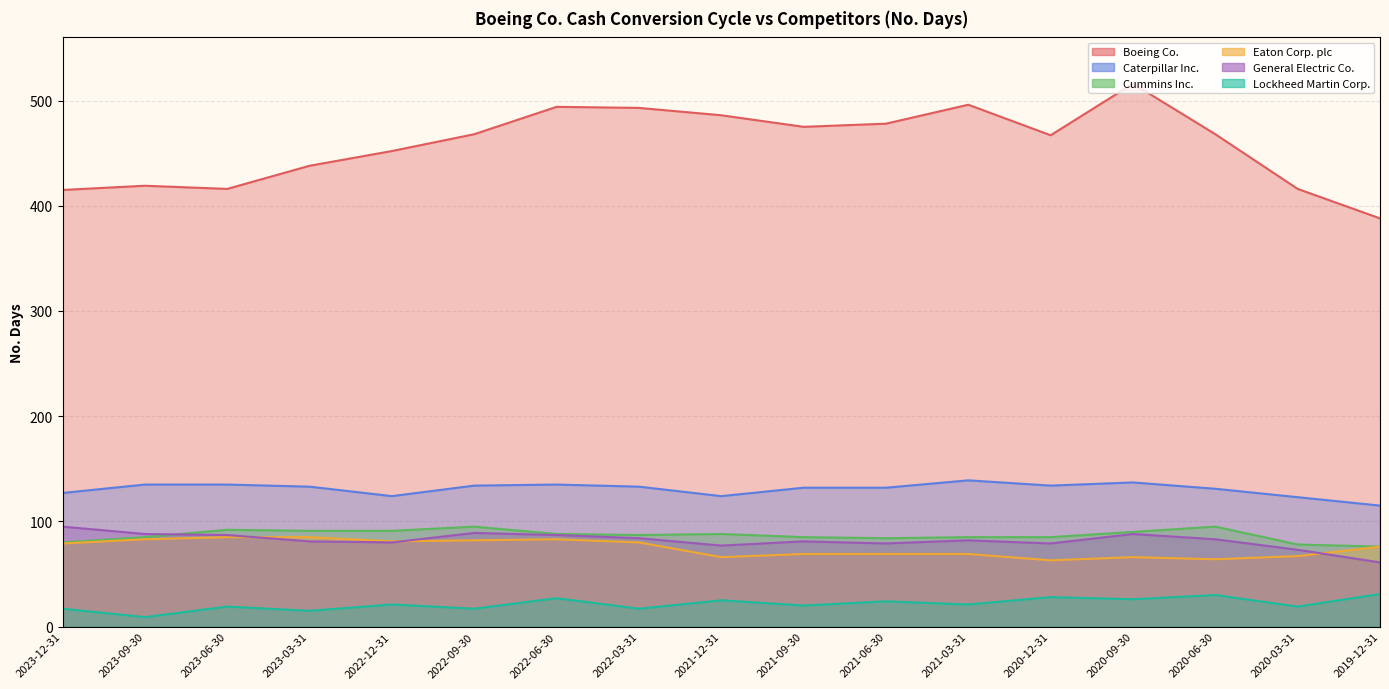

How many data points in General Electric Co. are less than 82?

8